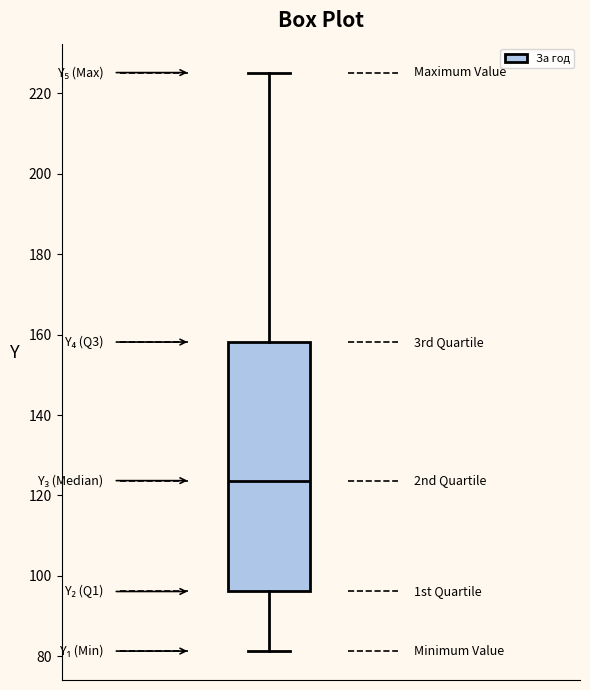

Transcribe this box plot: give where the median line is, the range the box spans, and where the two whiskers end, as read against the y-axis. The values are not printed on the chart, so give them approximately, as read against the axis.

median 124, box 96 to 158, whiskers 82 to 226